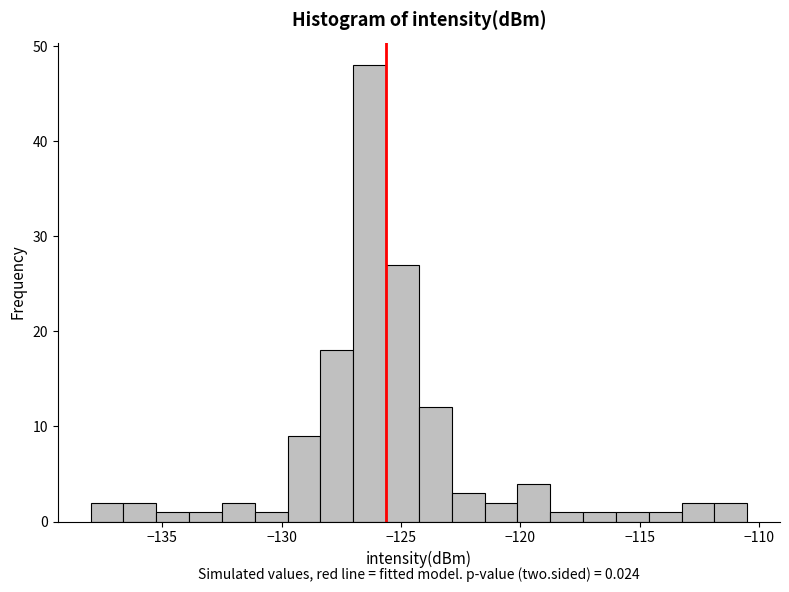

Around what value on the x-axis is the tallest bar? Give the approximate position of its centre, as read against the axis.

-126.5